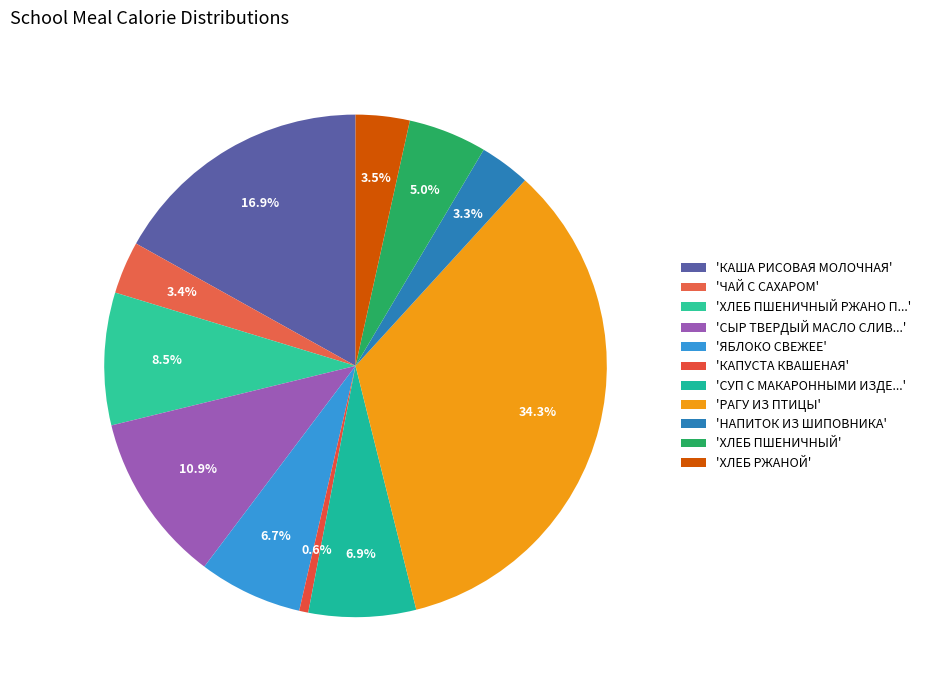

Count the number of slices in the pie.

11